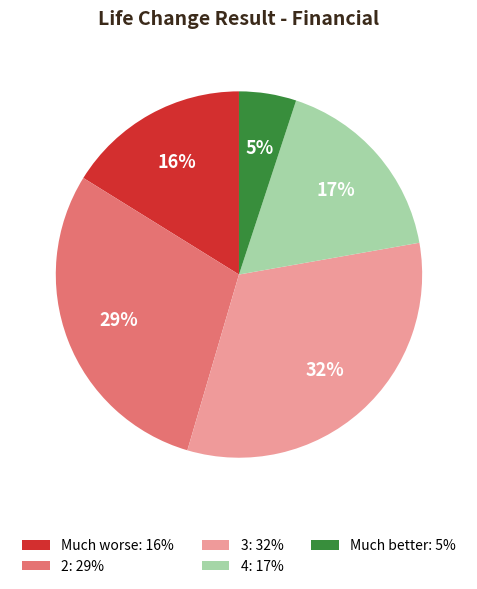

Is the sum of 2: 29% and Much better: 5% greater than half?

No